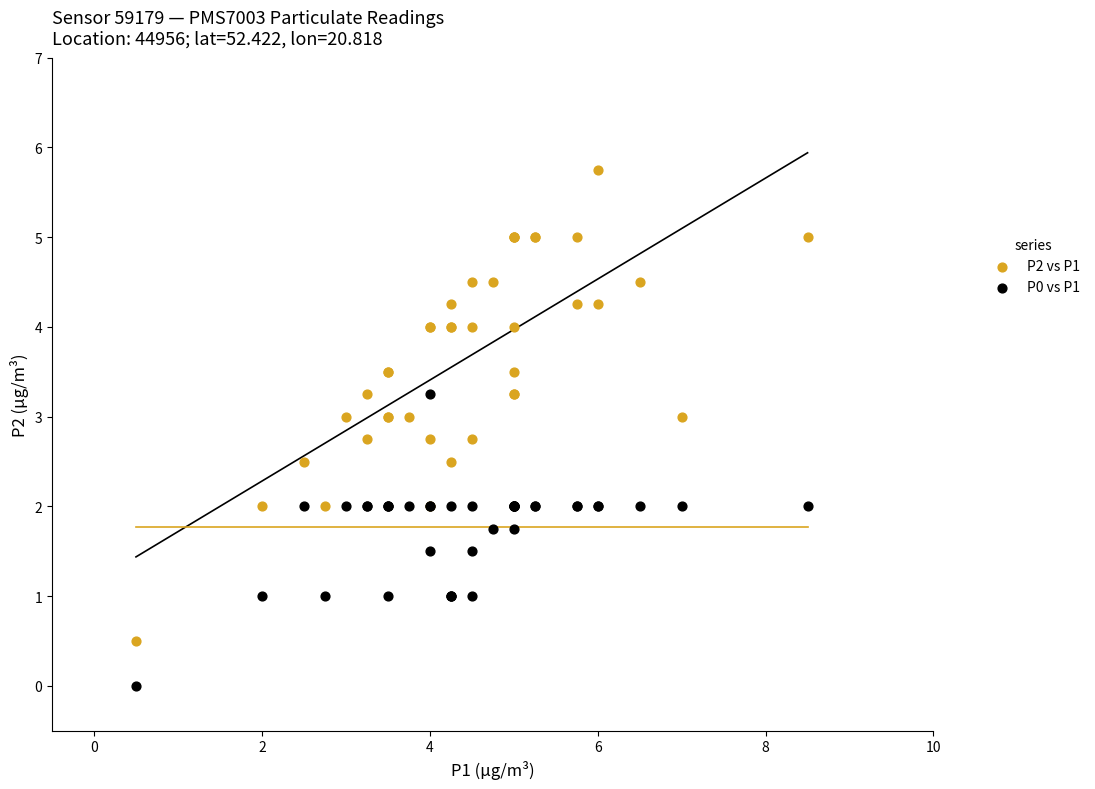

Which series reaches the minimum Y coordinate?

P0 vs P1